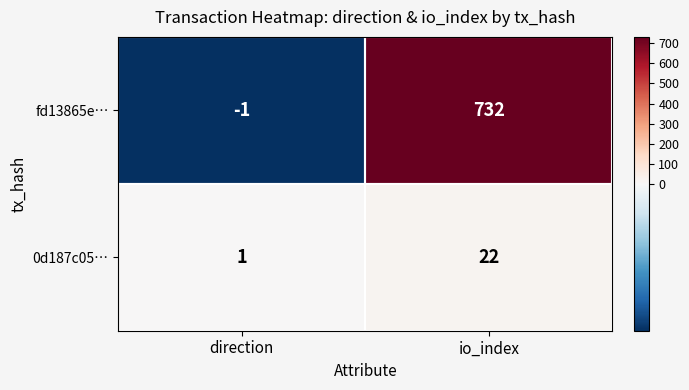

Read the 0d187c05… value at io_index.

22